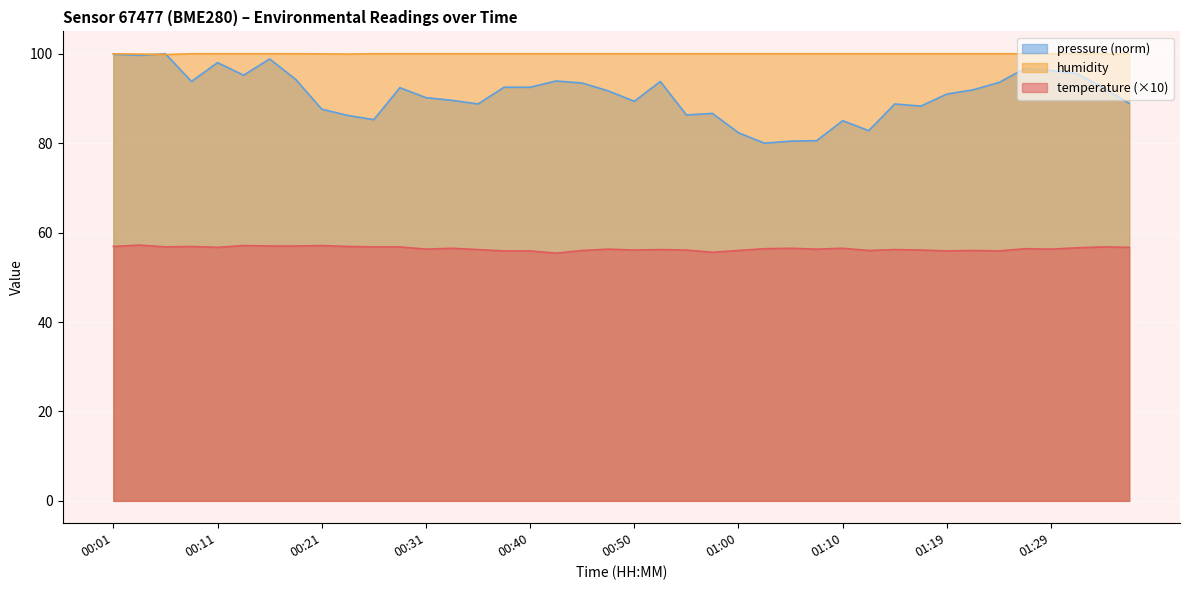

Which label corresponds to the smallest value in the chart?

00:43